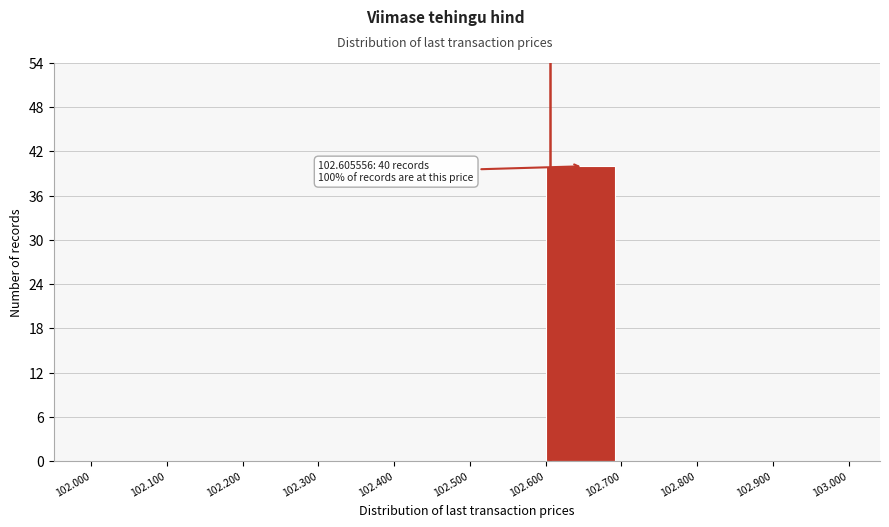

Over which range of the x-axis is the bar tallest?

102.600 to 102.700